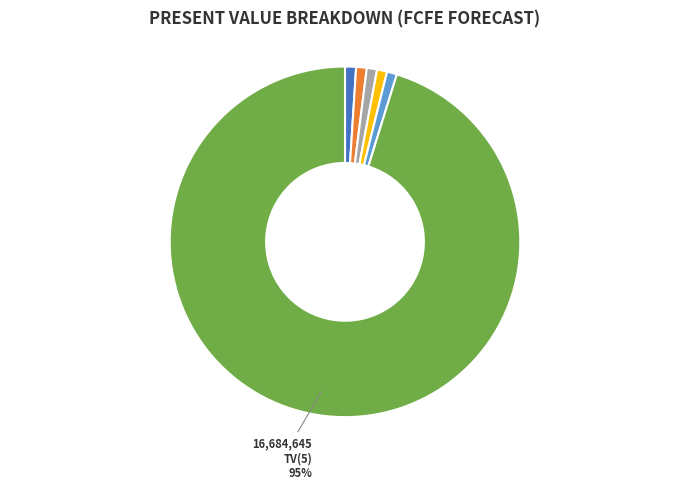

To the nearest percent, what is the average slice percentage?

17%